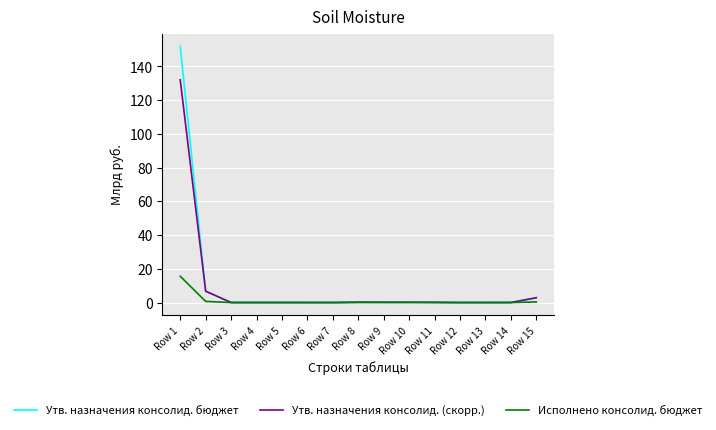

Where is Утв. назначения консолид. (скорр.) nearest to the value 66?

Row 2